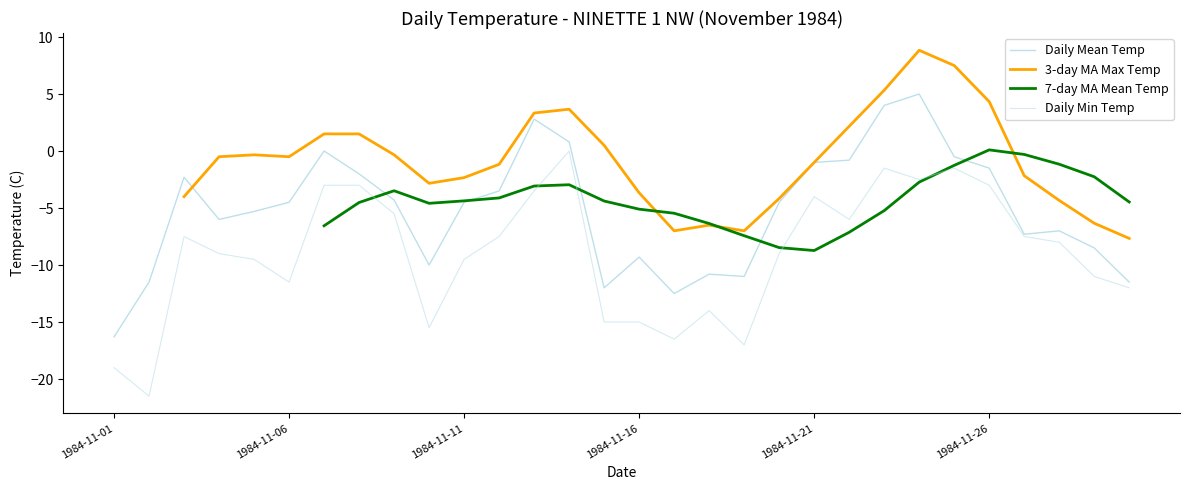

Count the 3-day MA Max Temp values in the range -6 to 1.

14